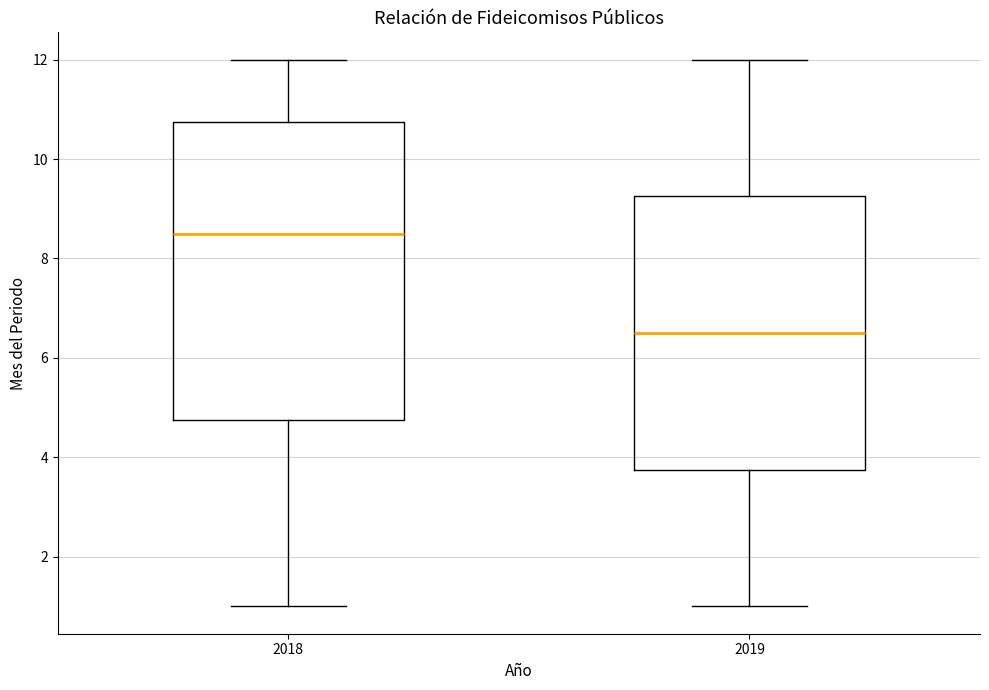

Which box has the highest median line?

2018